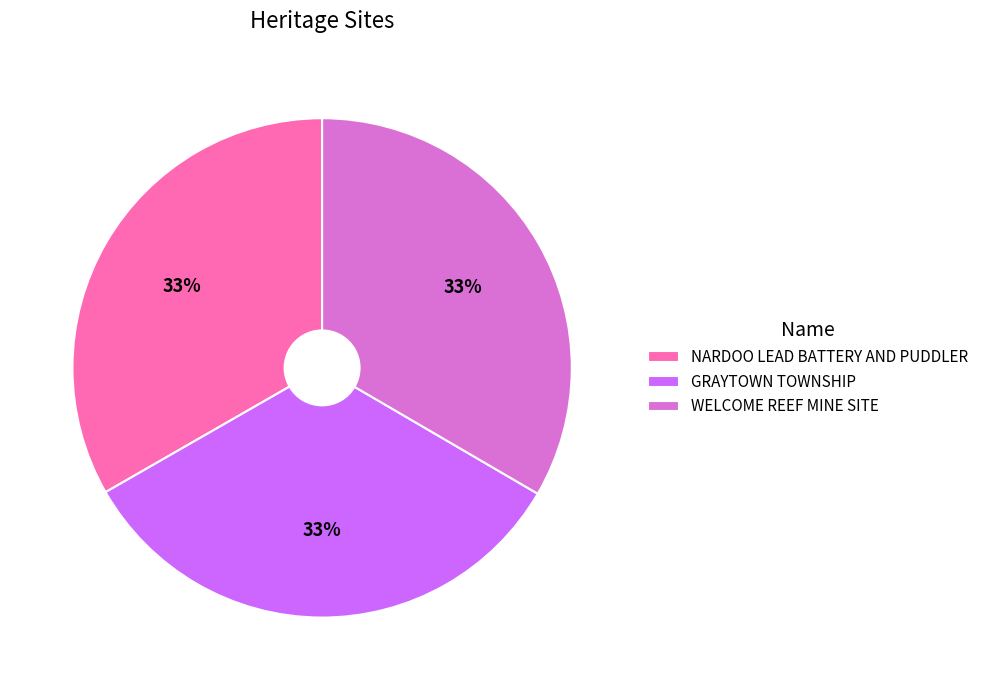

What percentage is the NARDOO LEAD BATTERY AND PUDDLER slice, to the nearest percent?

33%